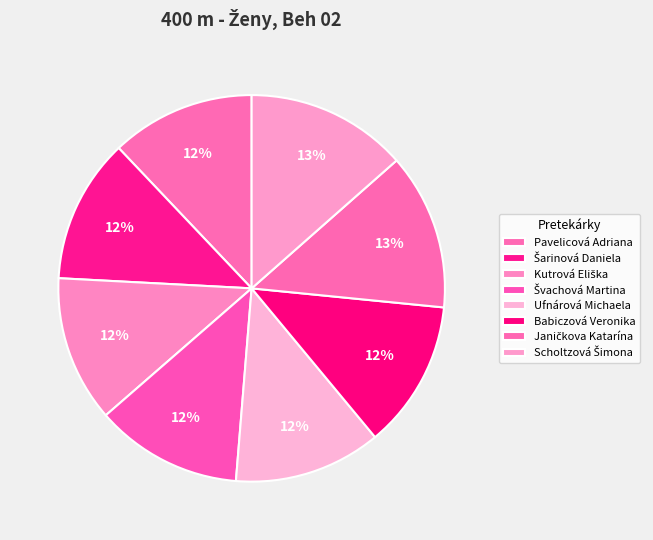

Does Ufnárová Michaela account for over 50% of the chart?

No